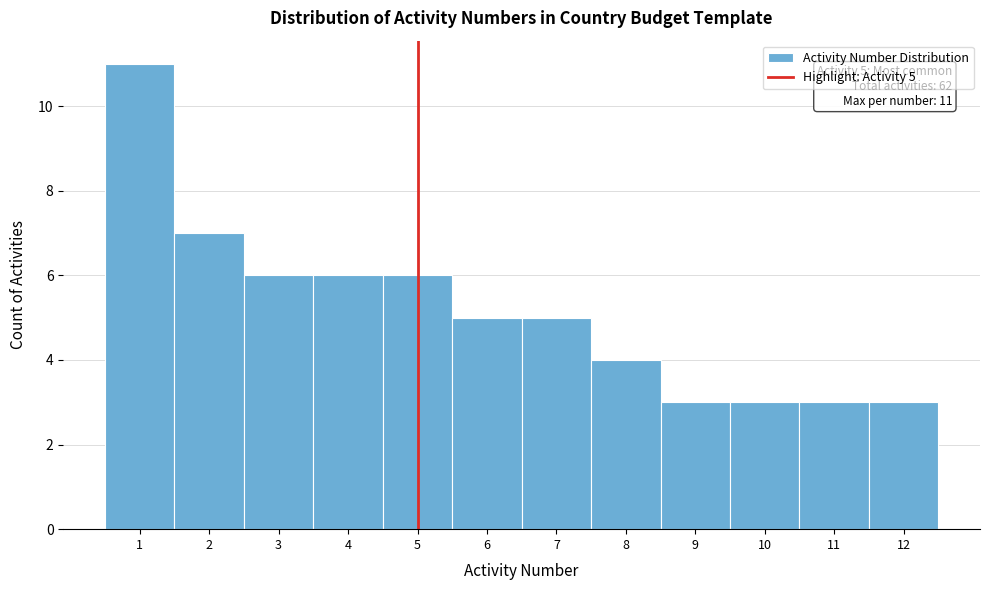

Which range on the x-axis has the tallest bar?

0.5 to 1.5